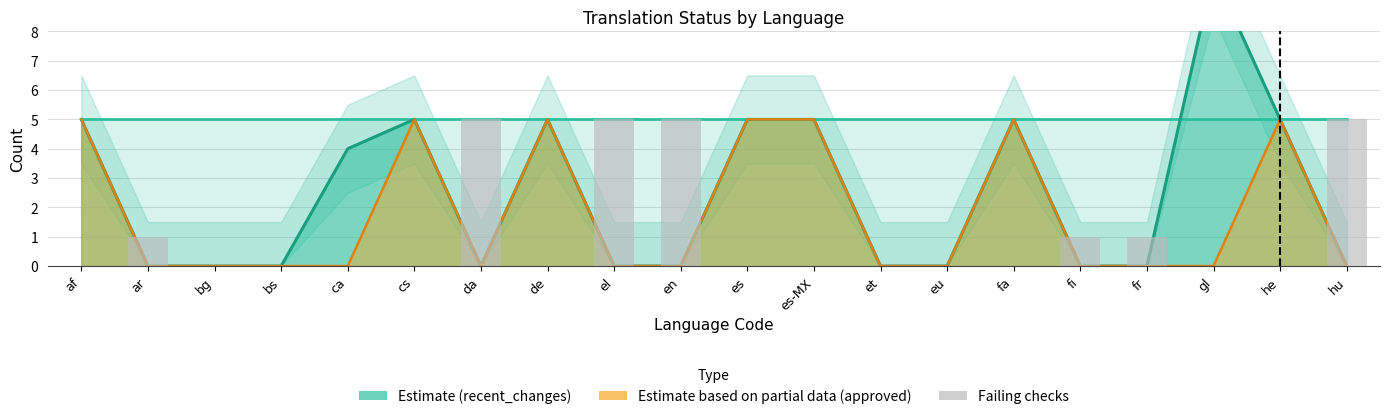

At which label is translated_line closest to 5?

af